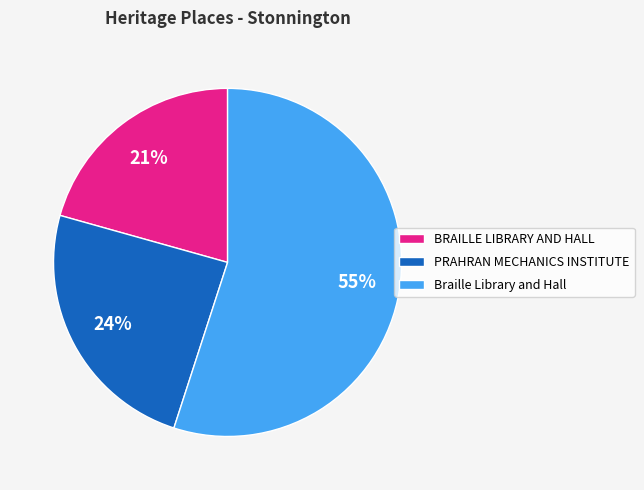

How many slices are in this pie chart?

3